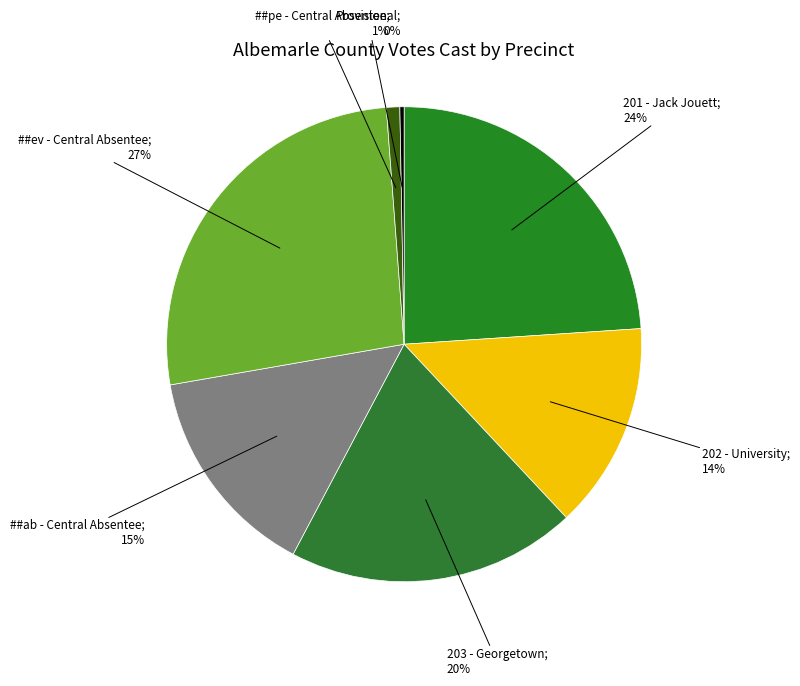

Does any single category account for the majority?

No